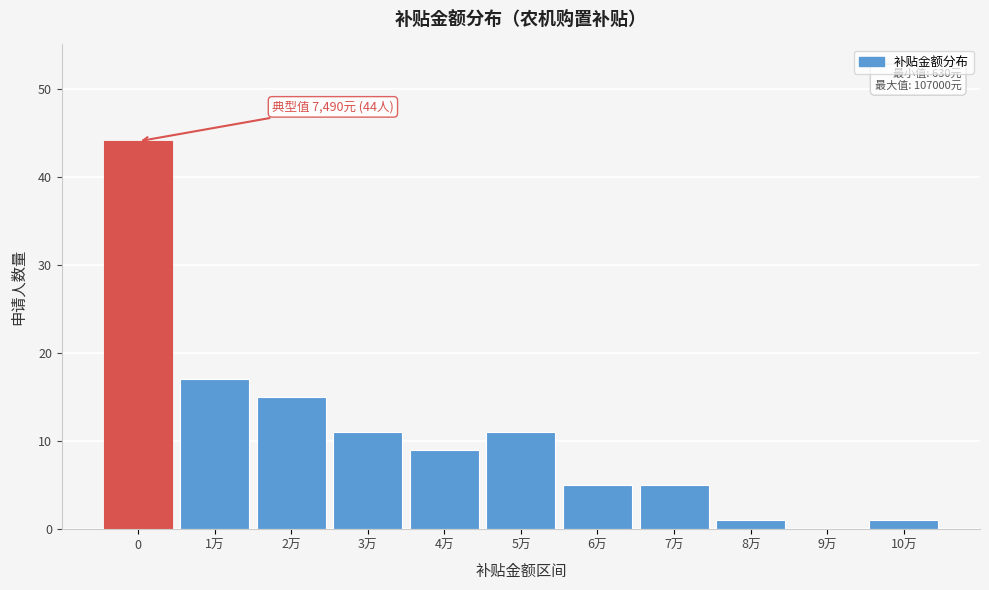

Reading left to right, list all the values displayed in this chart.

0=44	1万=17	2万=15	3万=11	4万=9	5万=11	6万=5	7万=5	8万=1	9万=0	10万=1